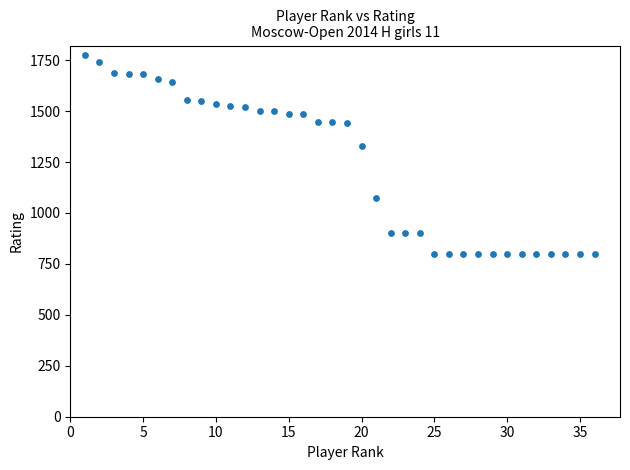

What is the range of Y values (max minus min)?

973